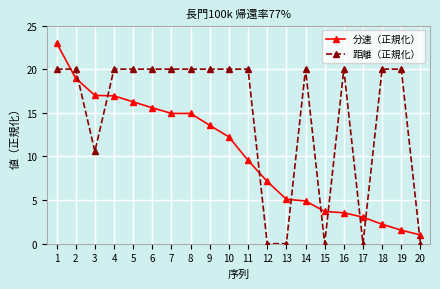

At which category is the sum across all series the highest?

1